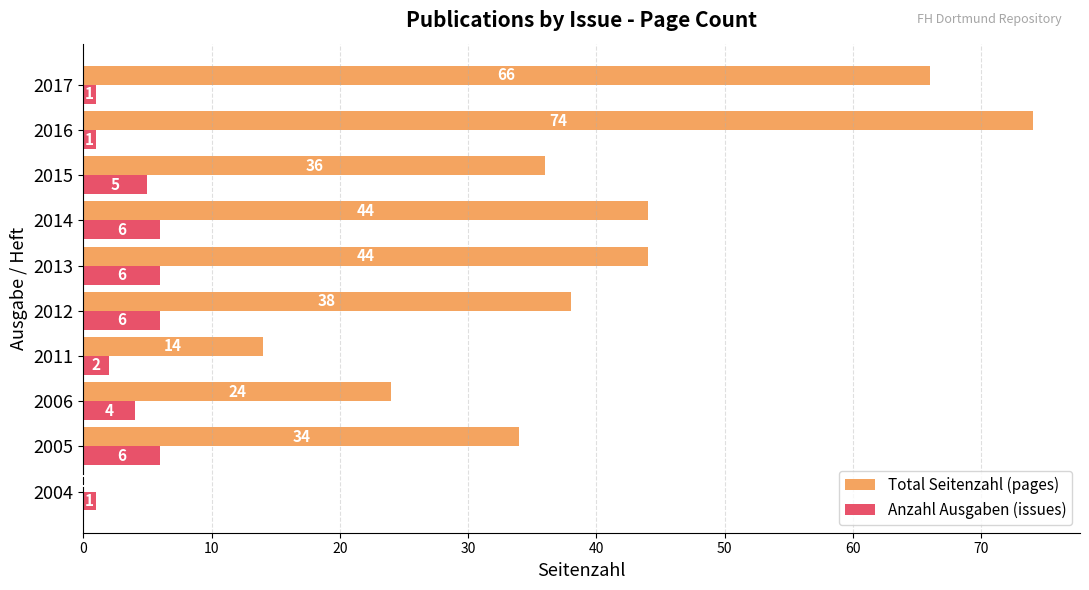

What is the greatest value displayed?

74